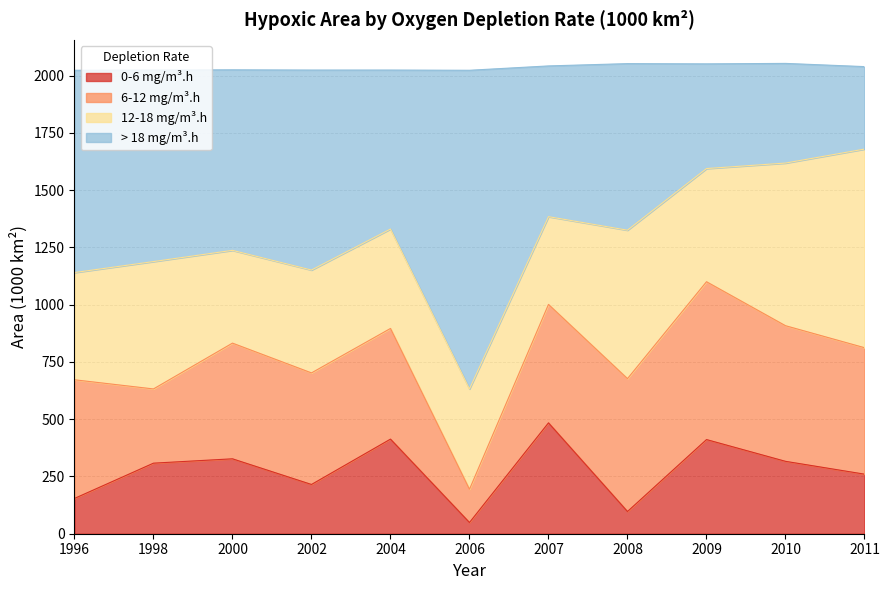

The 0-6 mg/m³.h series shows 23 at 2006. True or false?

False